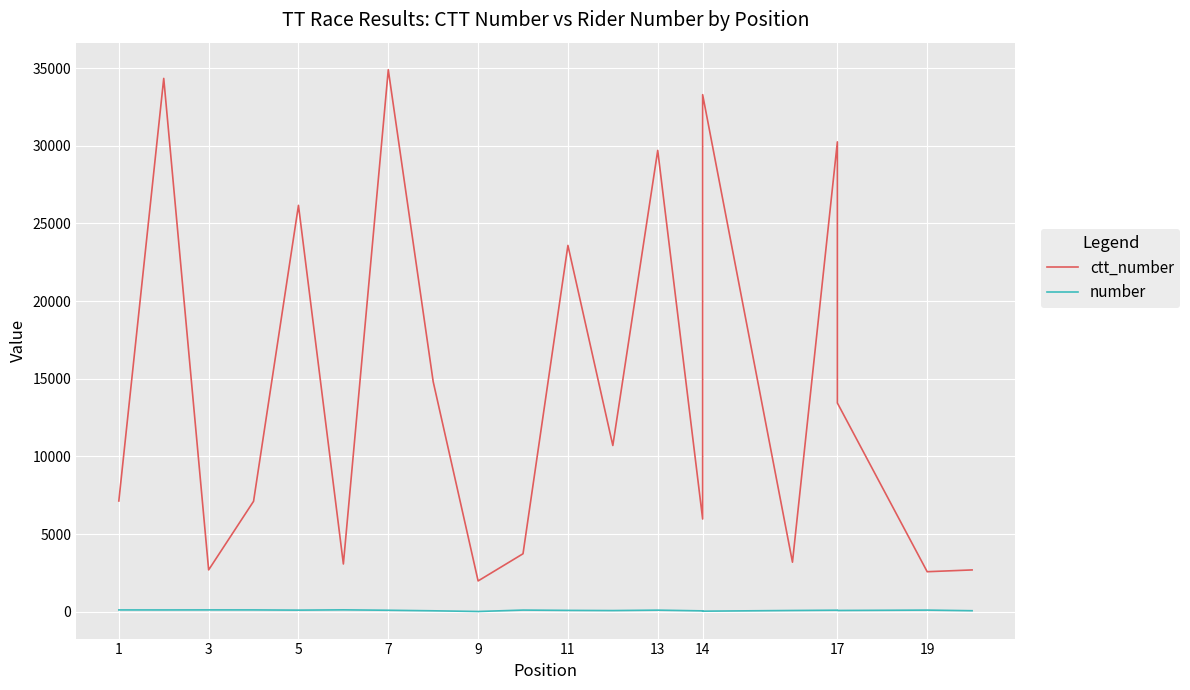

What is the average value of the ctt_number series?

14564